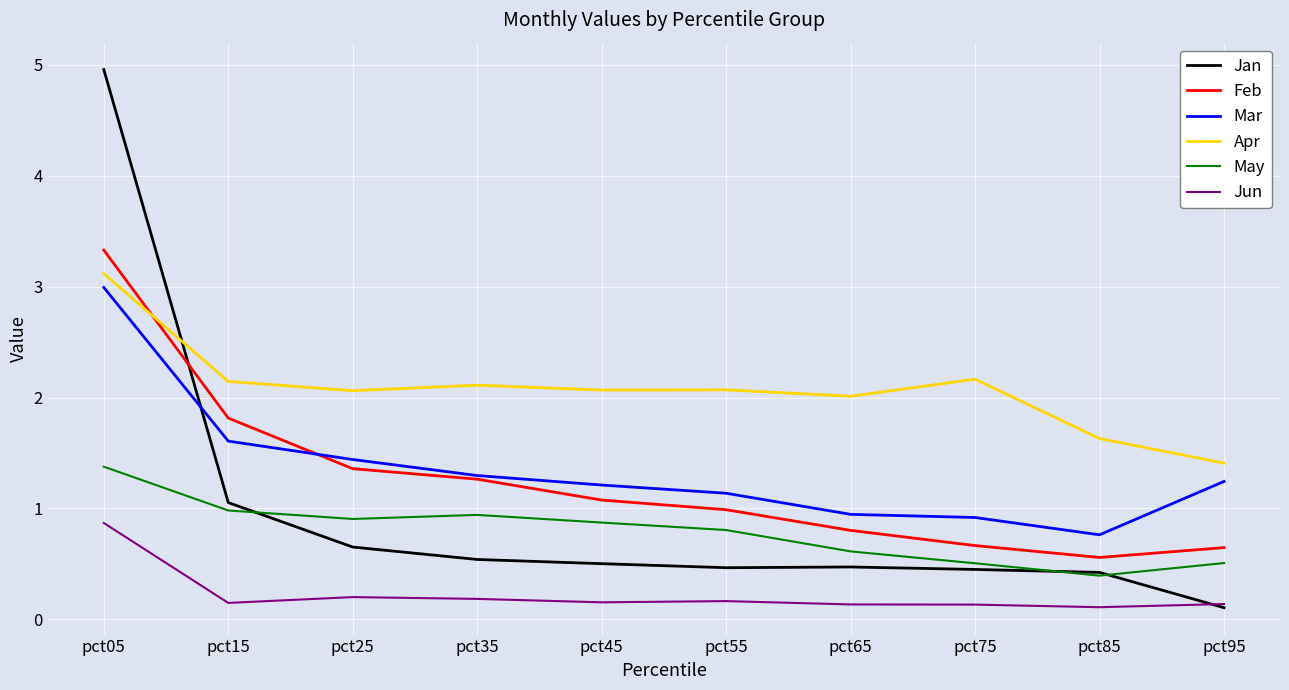

Which series changed the most between pct25 and pct75?

Feb